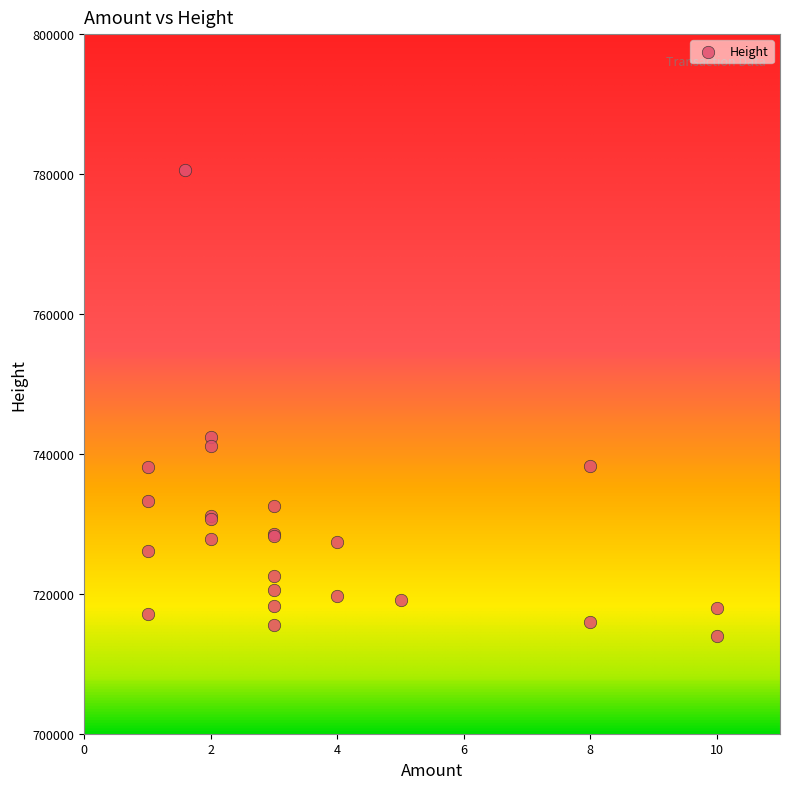

What Y value in the scatter plot is closest to 747263?

742445